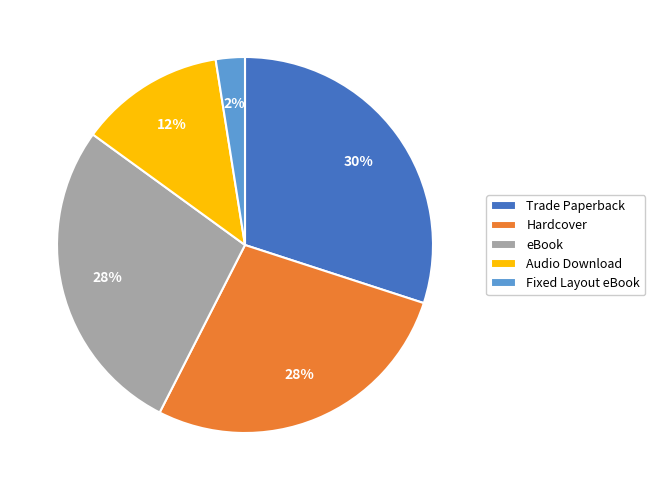

Does any single category account for the majority?

No